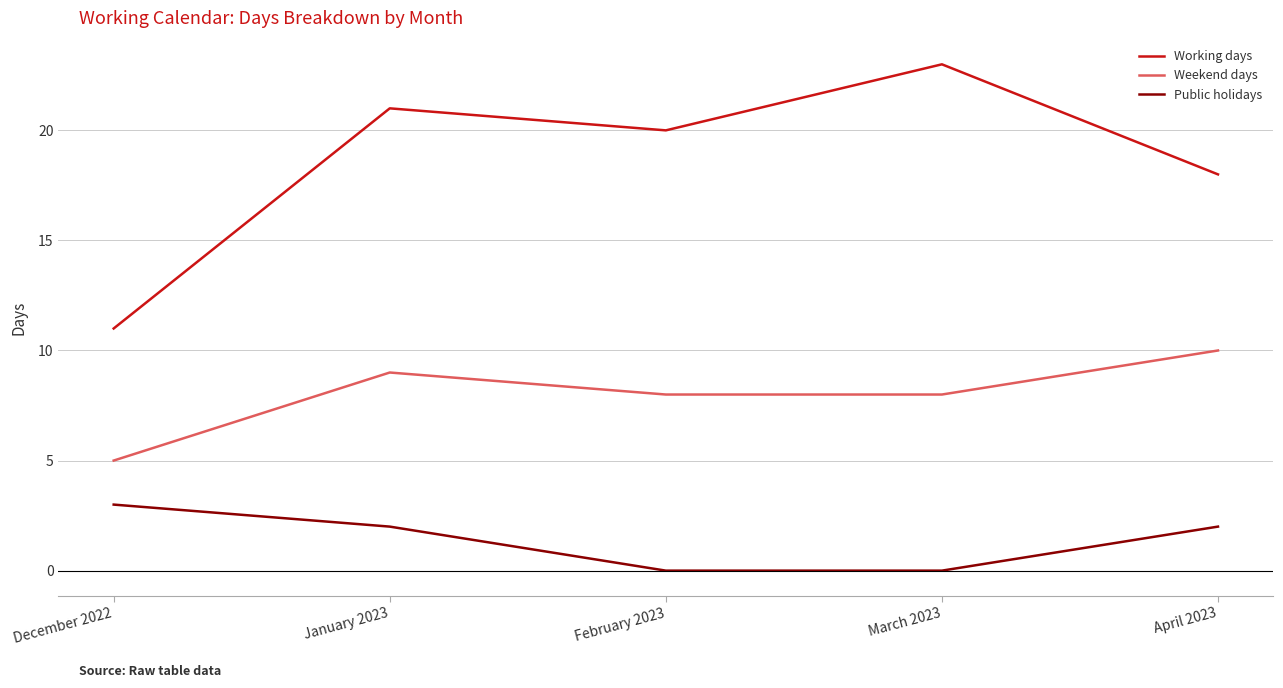

Where is Working days nearest to the value 17?

April 2023